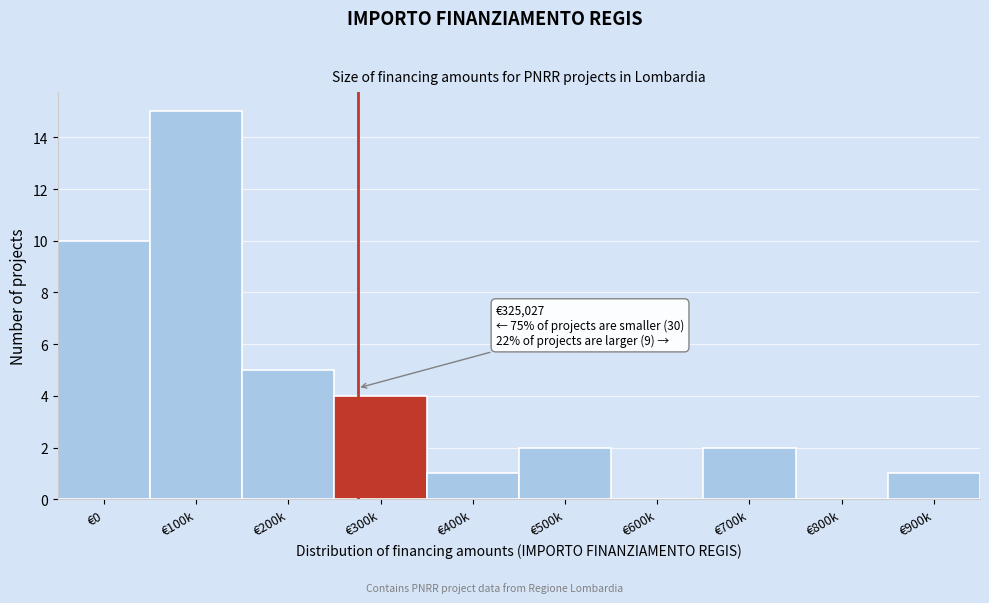

Reading left to right, extract all data points from this chart.

€0=10	€100k=15	€200k=5	€300k=4	€400k=1	€500k=2	€600k=0	€700k=2	€800k=0	€900k=1